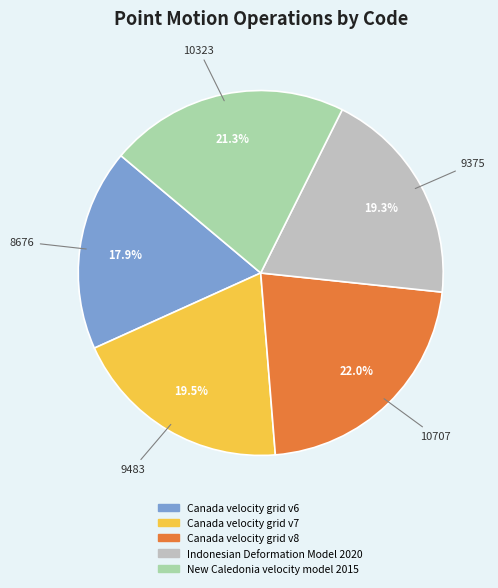

Count the number of slices in the pie.

5